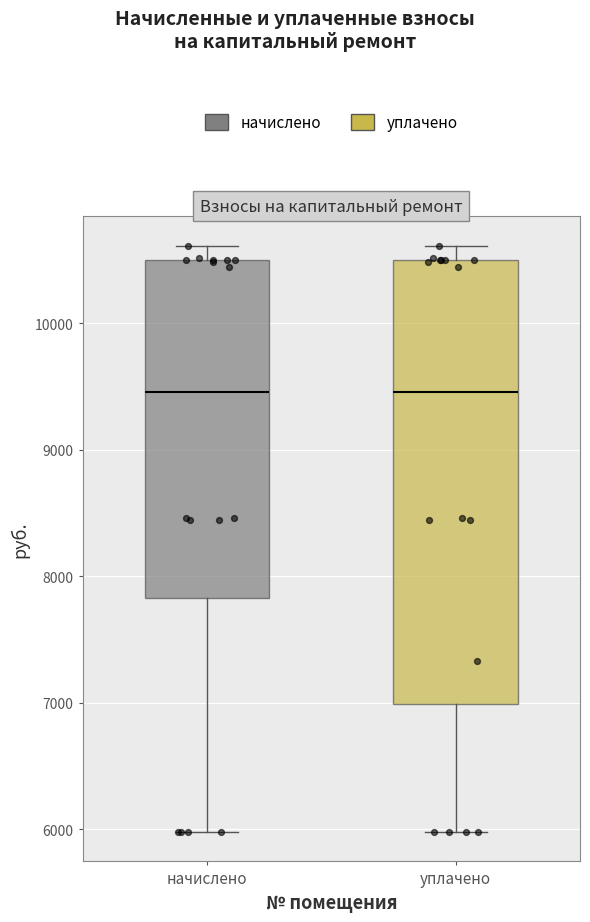

Reading left to right, read every box against the y-axis: the position of its median line, the range the box covers, and the ends of its whiskers. The values are not printed on the chart, so give them approximately, as read against the axis.

начислено: median 9500, box 7800 to 10500, whiskers 6000 to 10600
уплачено: median 9500, box 7000 to 10500, whiskers 6000 to 10600